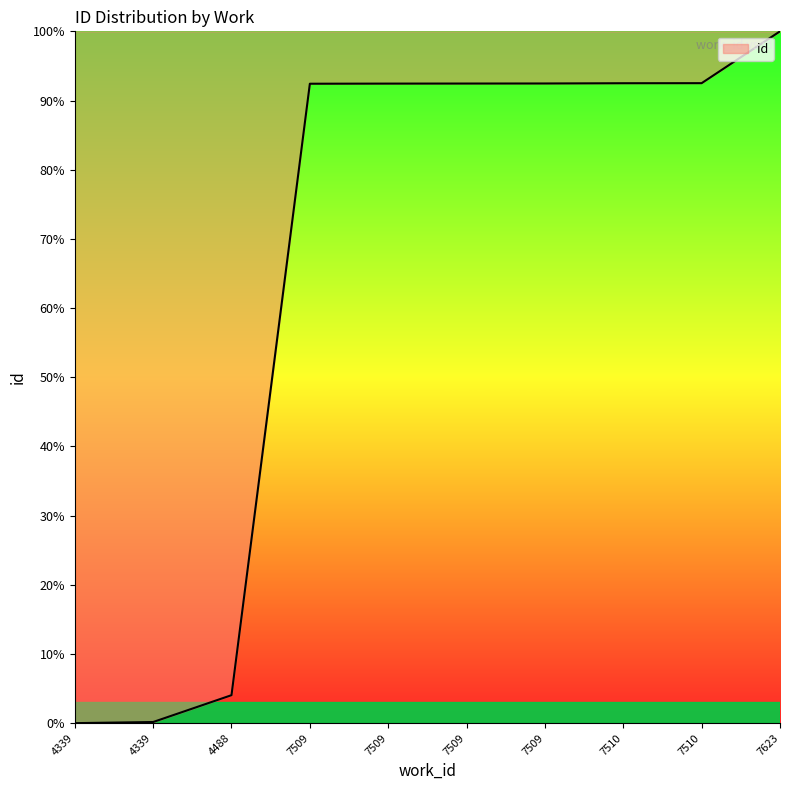

What is the change in value from 4488 to 7623?

+96.0